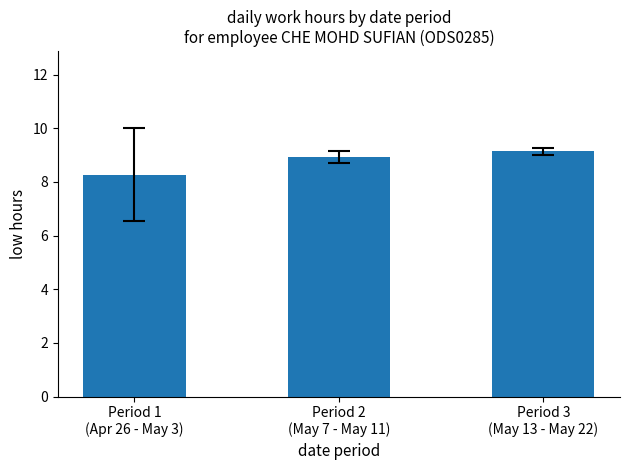

What is the smallest value displayed?

8.3